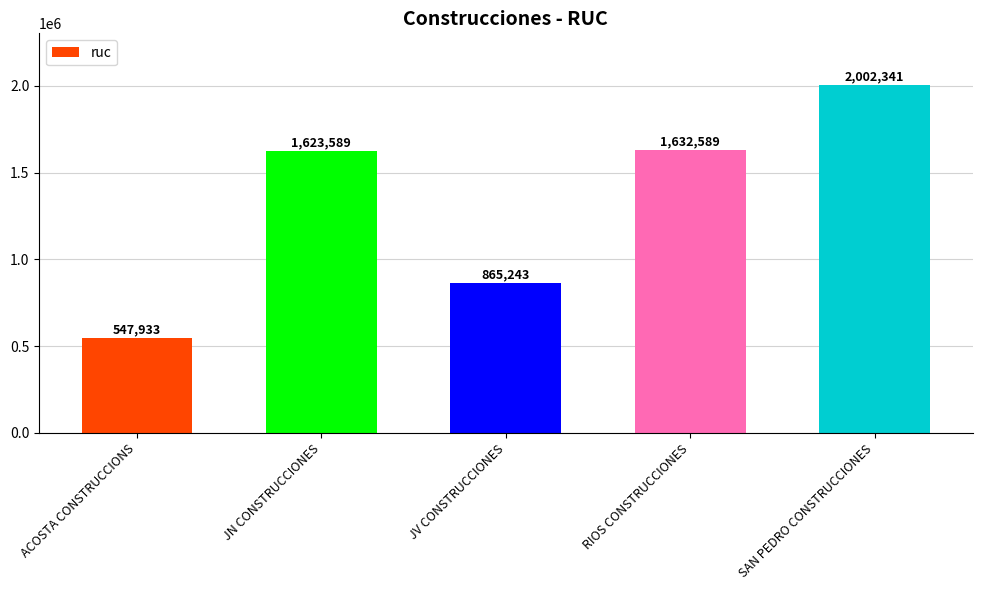

The chart shows a value of 865243 at JV CONSTRUCCIONES. True or false?

True